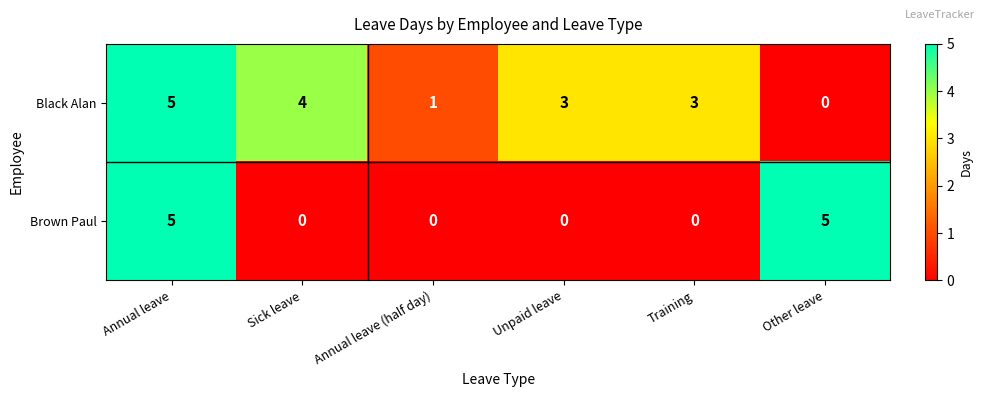

How many series are shown in this chart?

2